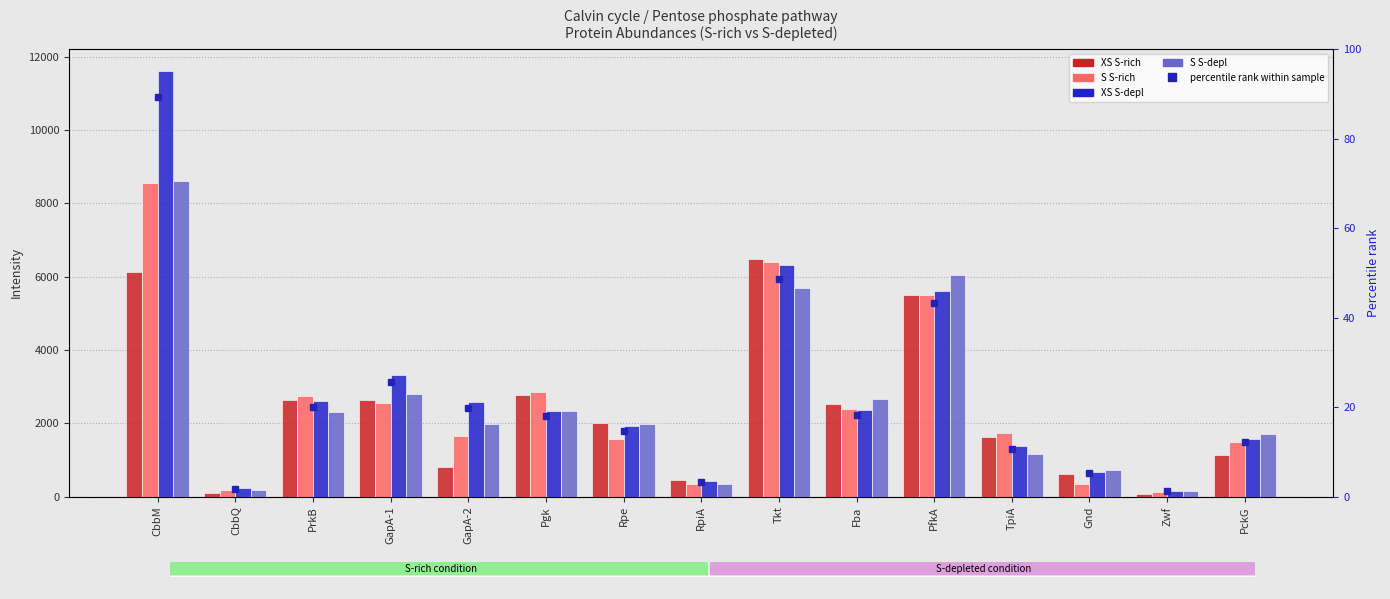

What is the label of the 3rd bar from the right?

Gnd